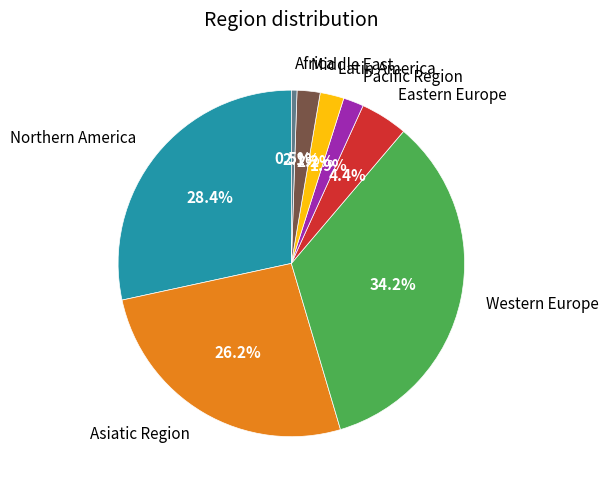

Combined, do Northern America and Western Europe account for over 50%?

Yes